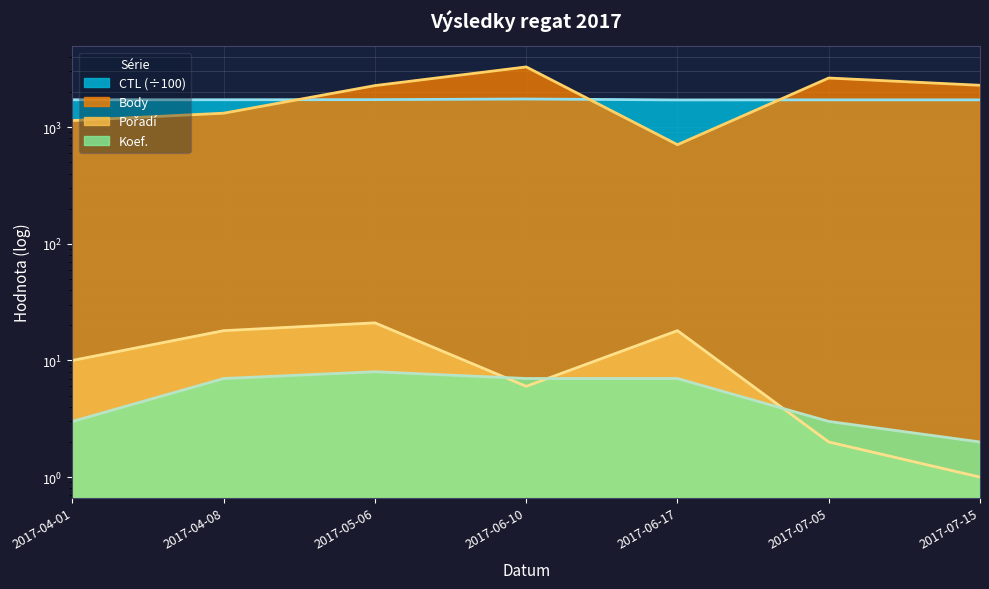

Which has a higher value, 2017-07-15 or 2017-07-05?

2017-07-05